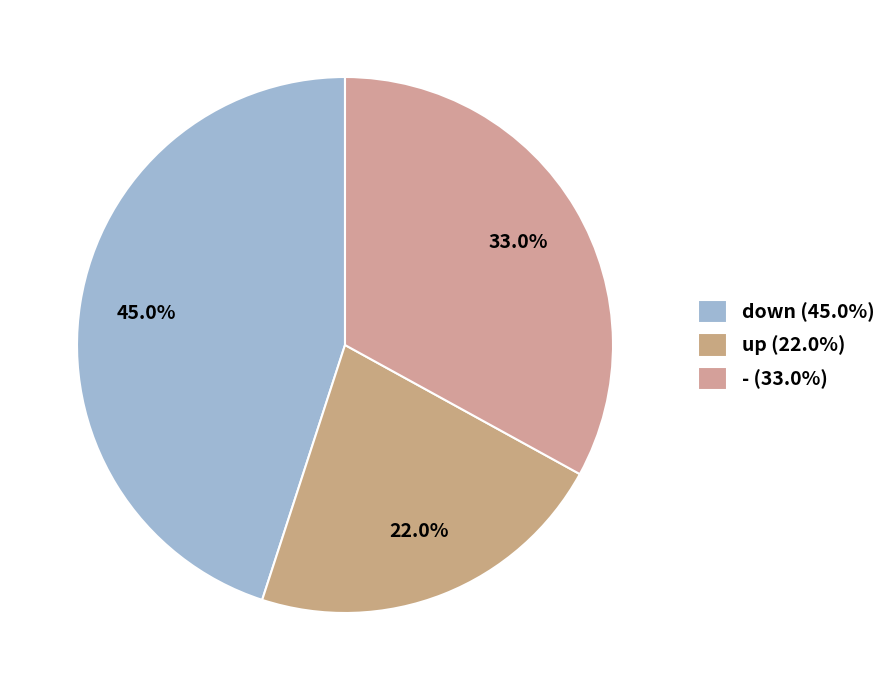

Count the number of slices in the pie.

3